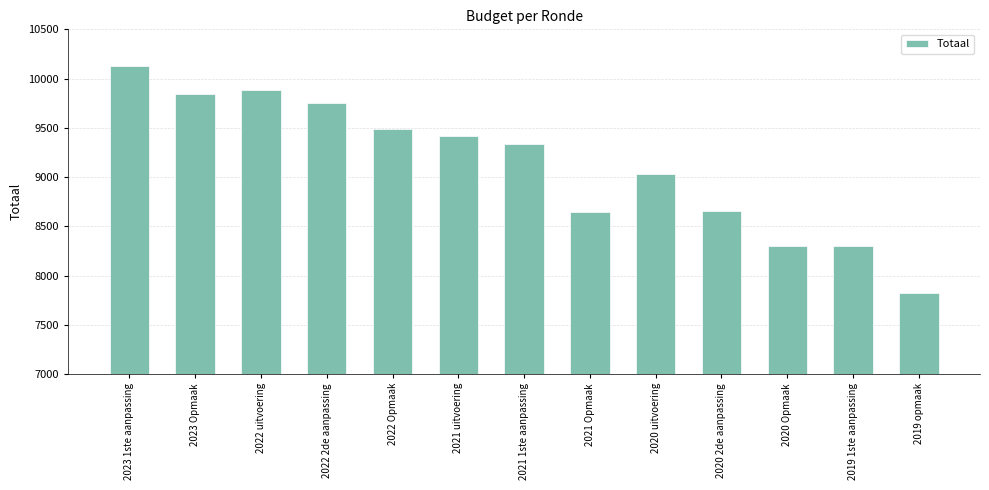

The chart shows a value of 8302 at 2020 Opmaak. True or false?

True